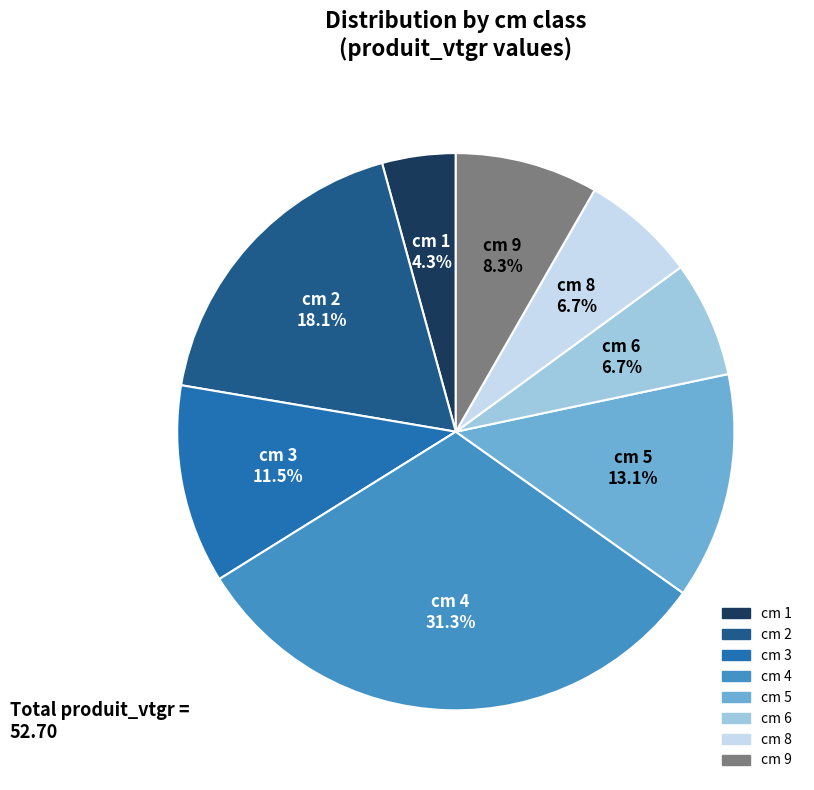

To the nearest percent, what is the average slice percentage?

12%